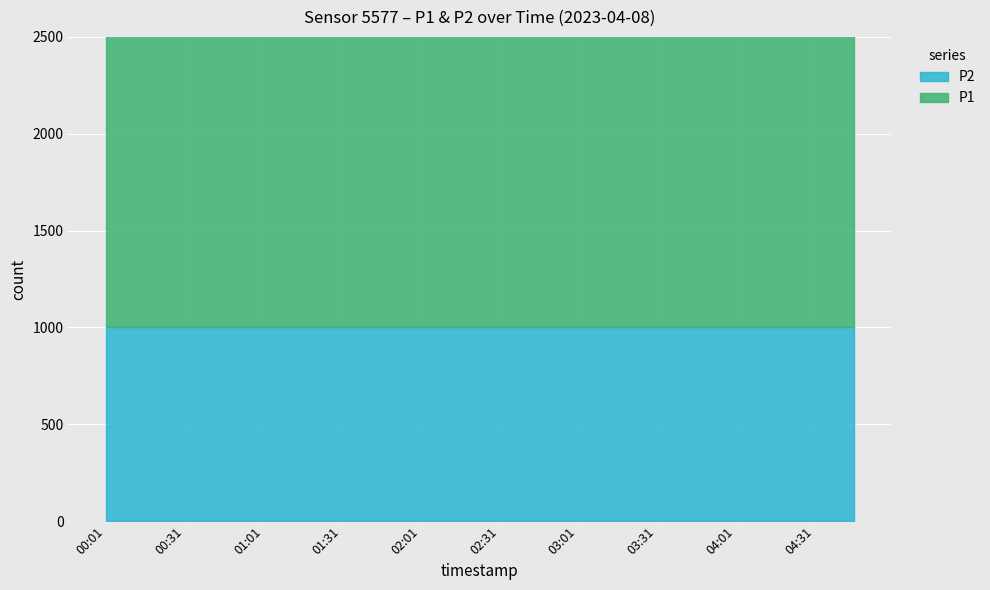

What are all the series names shown in the legend?

P1, P2